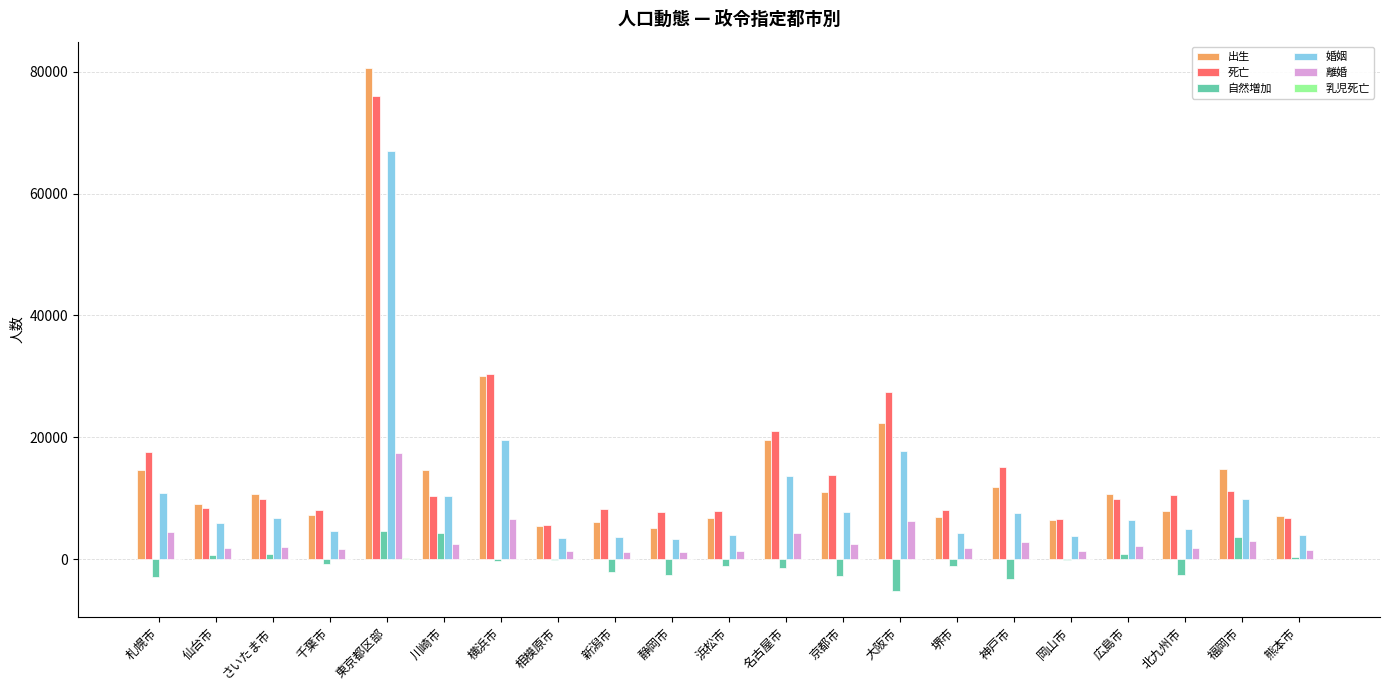

Is the value of 自然増加 at 熊本市 greater than the value of 離婚 at 神戸市?

No